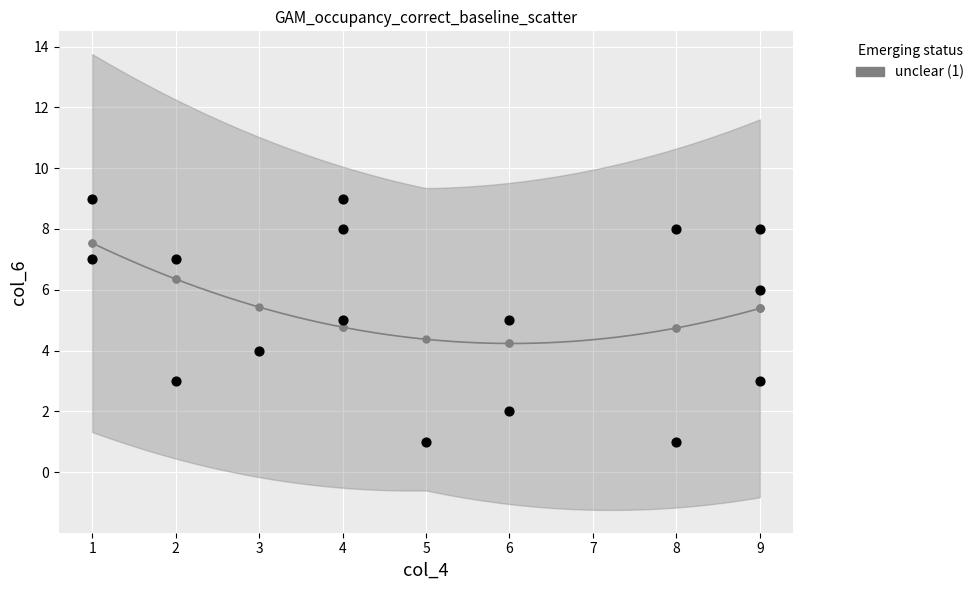

What is the range of Y values (max minus min)?

8